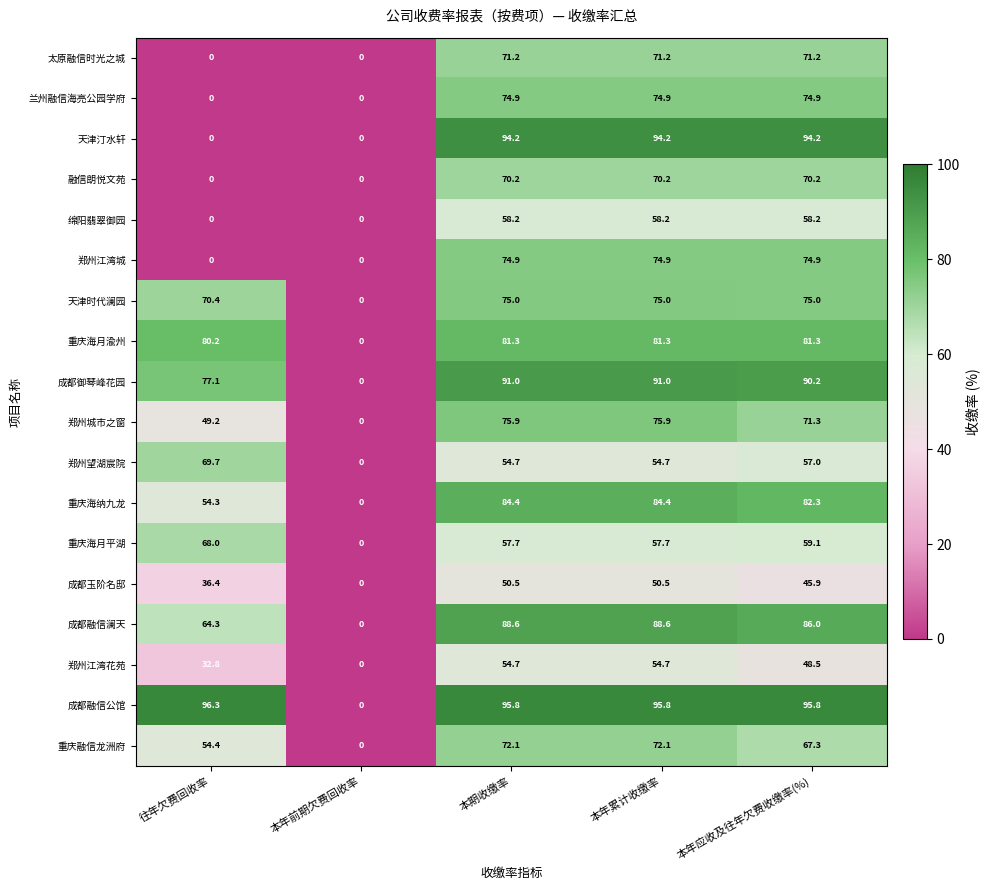

Which series has the largest range (max minus min)?

成都融信公馆